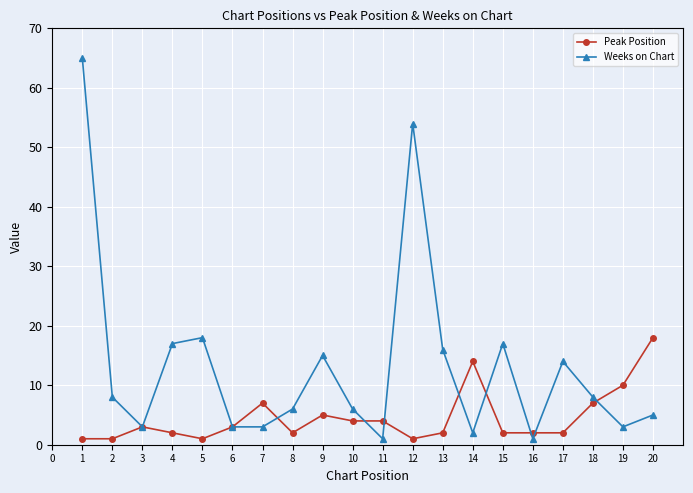

True or false: Peak Position and Weeks on Chart intersect in this chart.

True